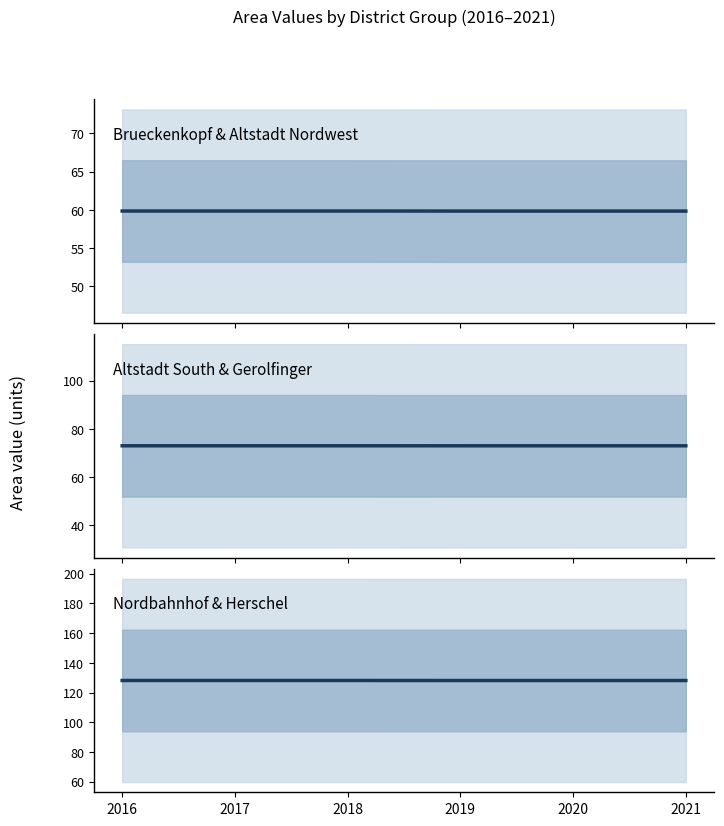

Is it true that Altstadt South & Gerolfinger equals 73.0 at 2020?

True